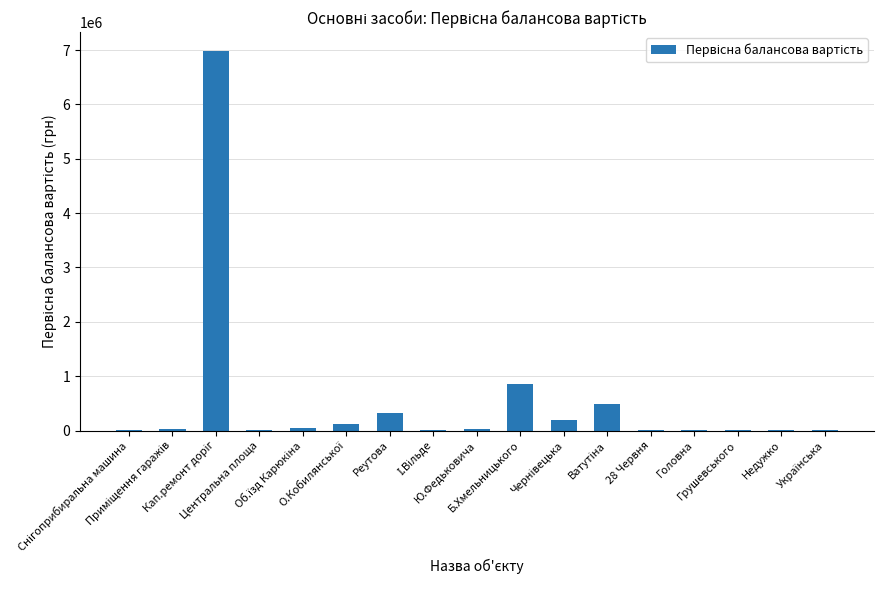

What is the sum of all values?

9097757.3